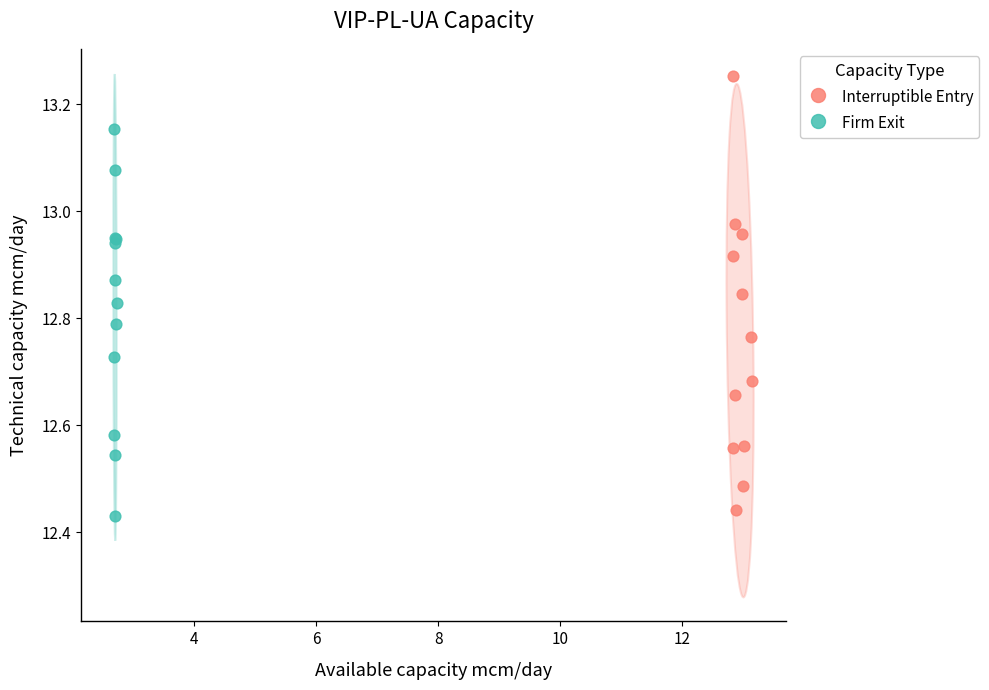

Which series contains the highest Y value?

Interruptible Entry